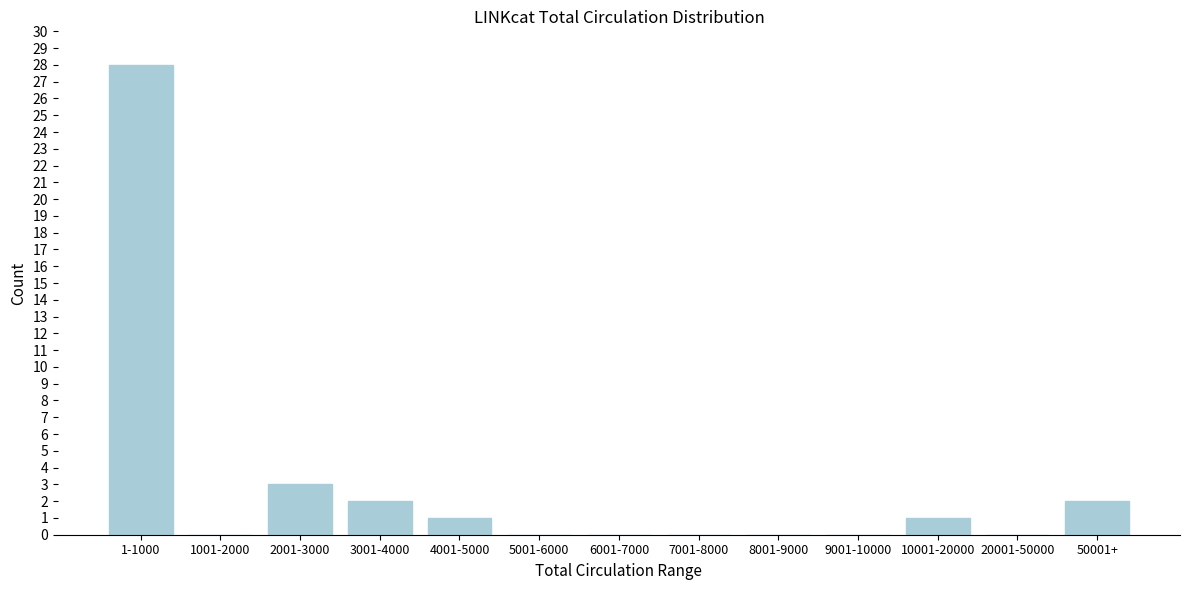

Reading left to right, what are all the values shown in this chart?

1-1000=28	1001-2000=0	2001-3000=3	3001-4000=2	4001-5000=1	5001-6000=0	6001-7000=0	7001-8000=0	8001-9000=0	9001-10000=0	10001-20000=1	20001-50000=0	50001+=2